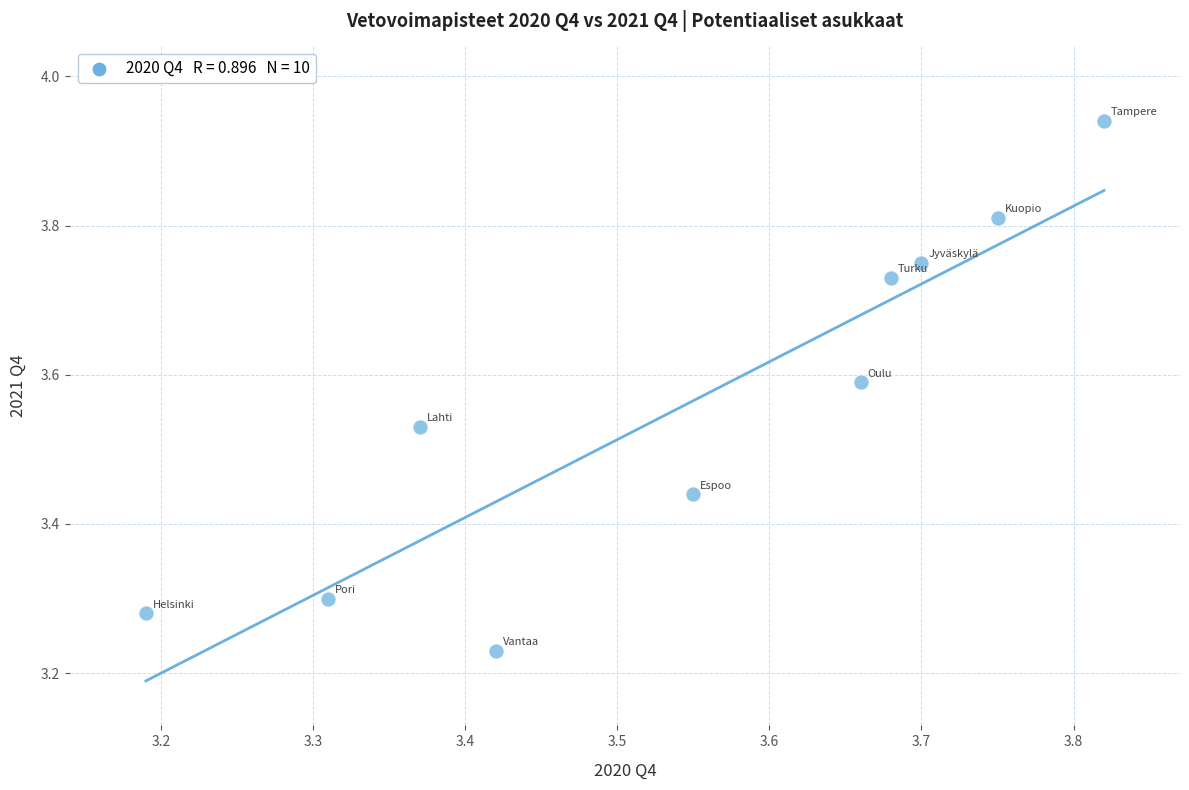

What is the range of X values (max minus min)?

0.6